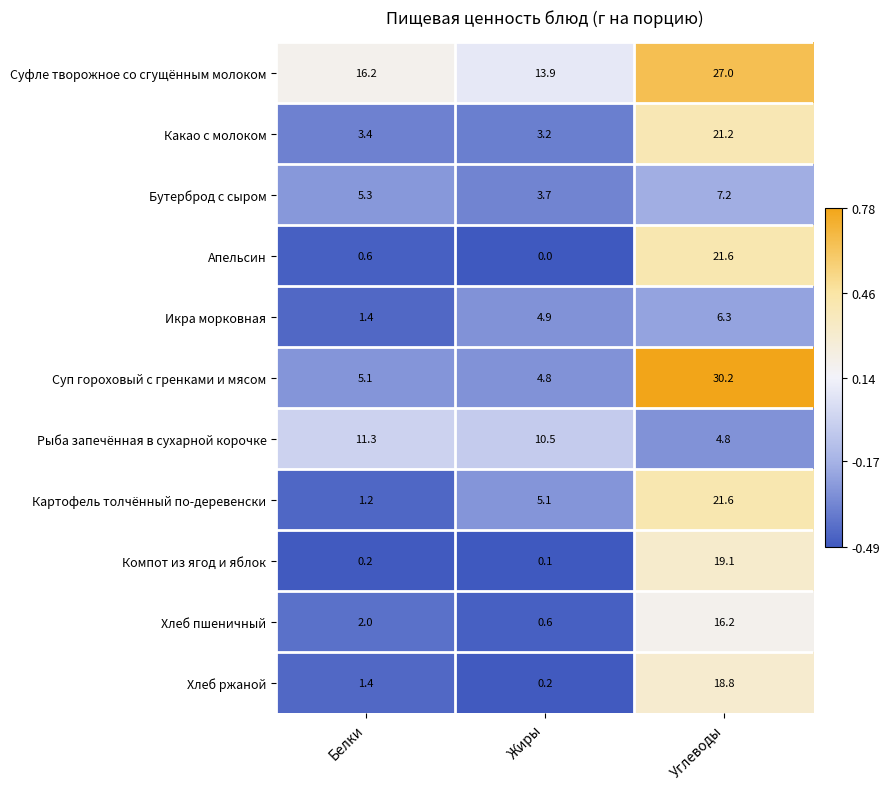

What is the greatest value displayed?

30.2